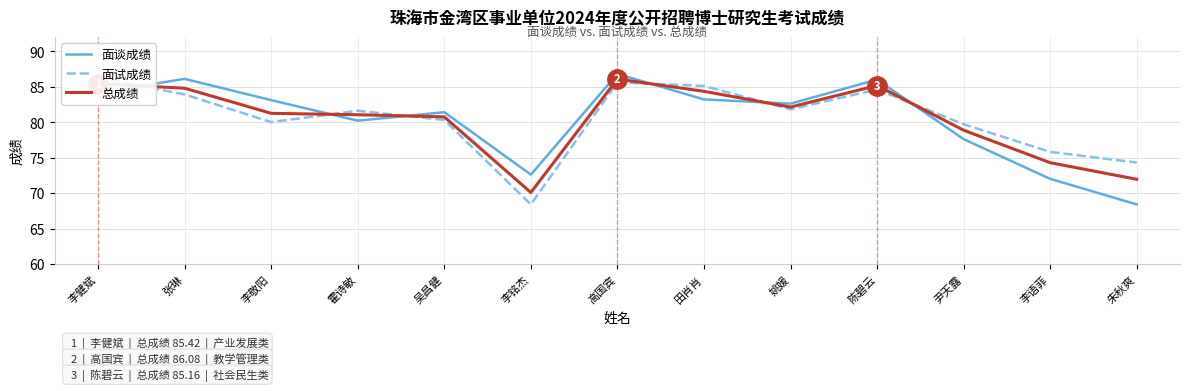

What is the sum of the 面谈成绩 values at 田肖肖 and 李铭杰?

155.8